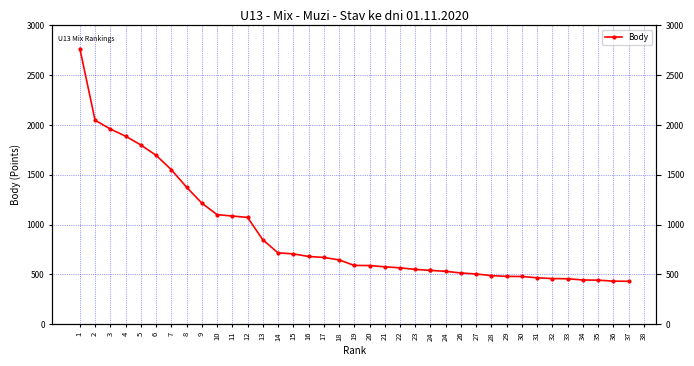

What value does the data have at 4?

1888